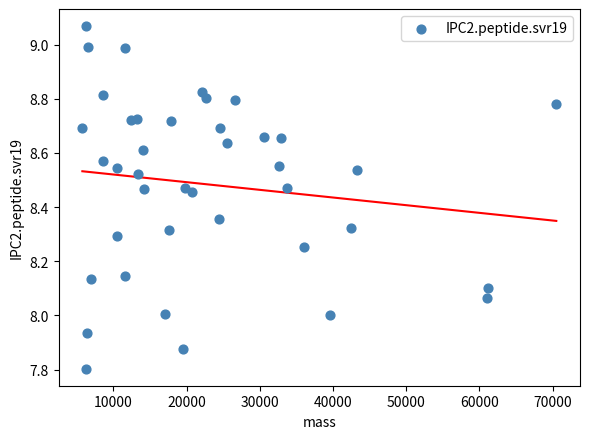

What is the range of X values (max minus min)?

64745.7